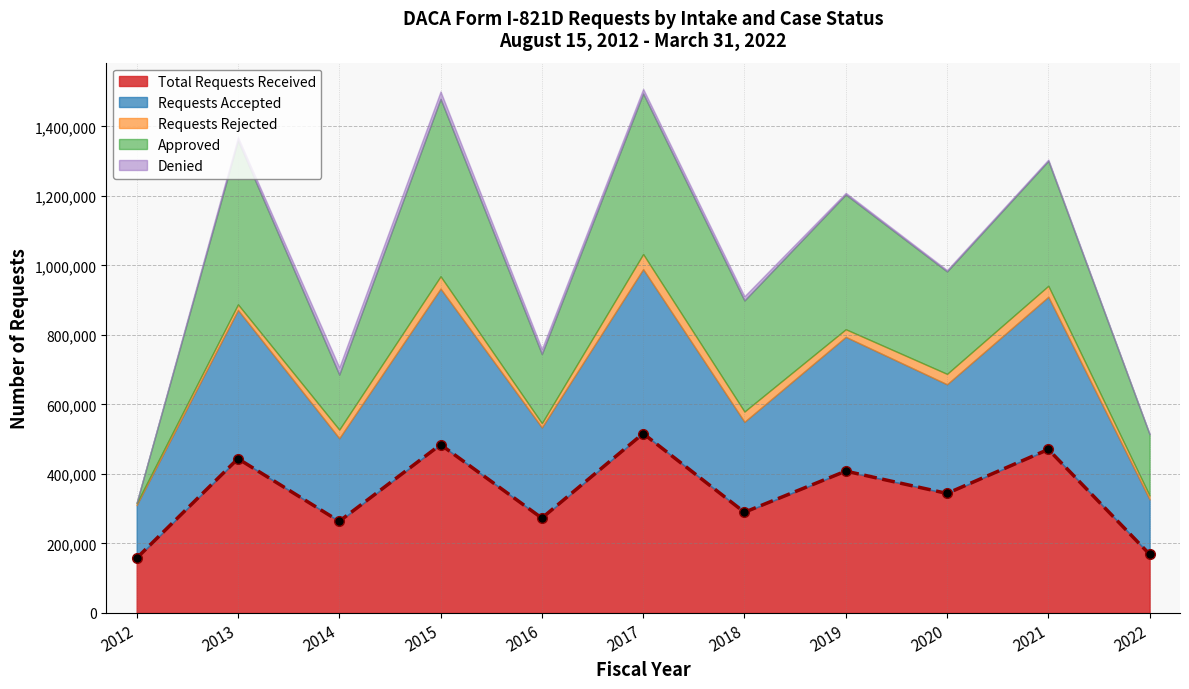

How many data points in Requests Accepted are less than 313939?

5